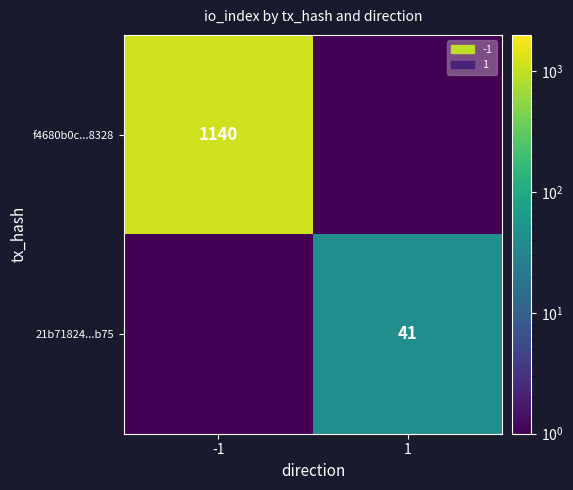

The f4680b0c...8328 series shows 1874.8 at -1. True or false?

False